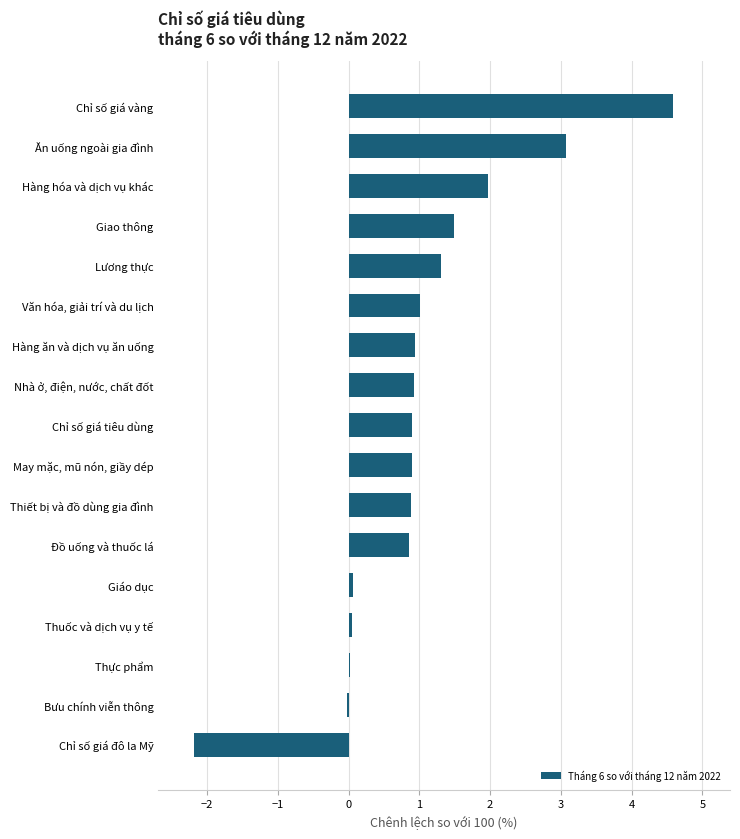

What is the maximum value shown in the chart?

4.6